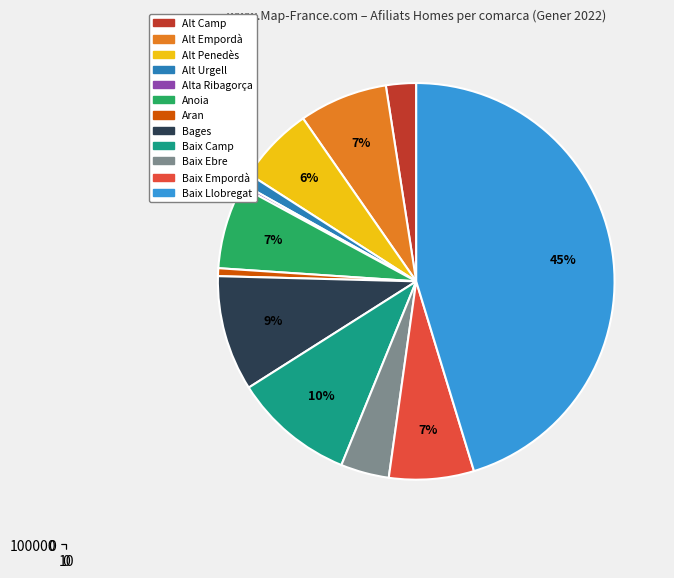

To the nearest percent, what is the difference between the largest and smallest slice percentages?

45%